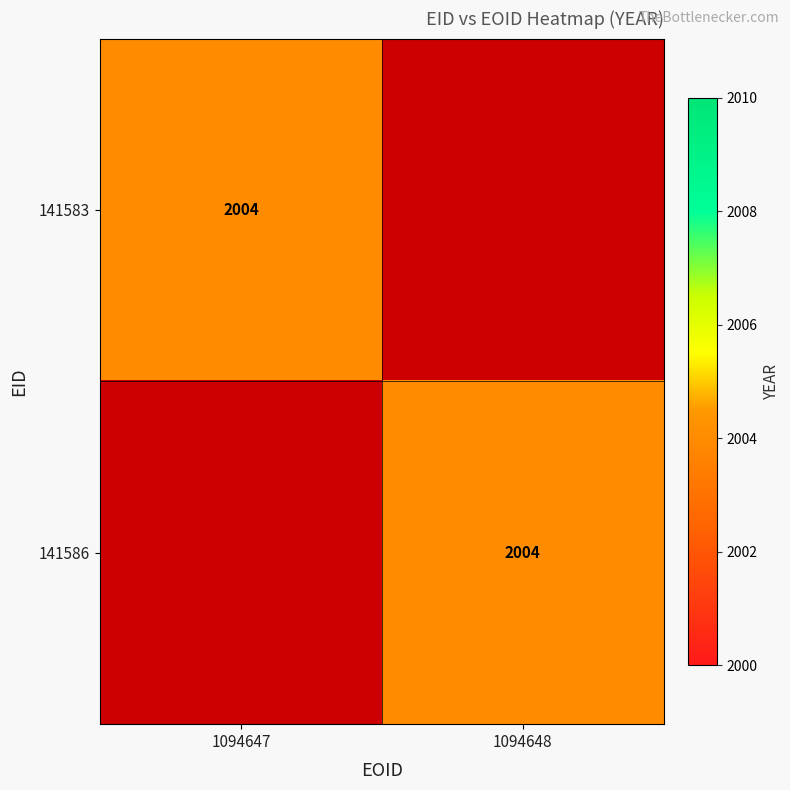

Is it true that 141583 equals 3118 at 1094647?

False